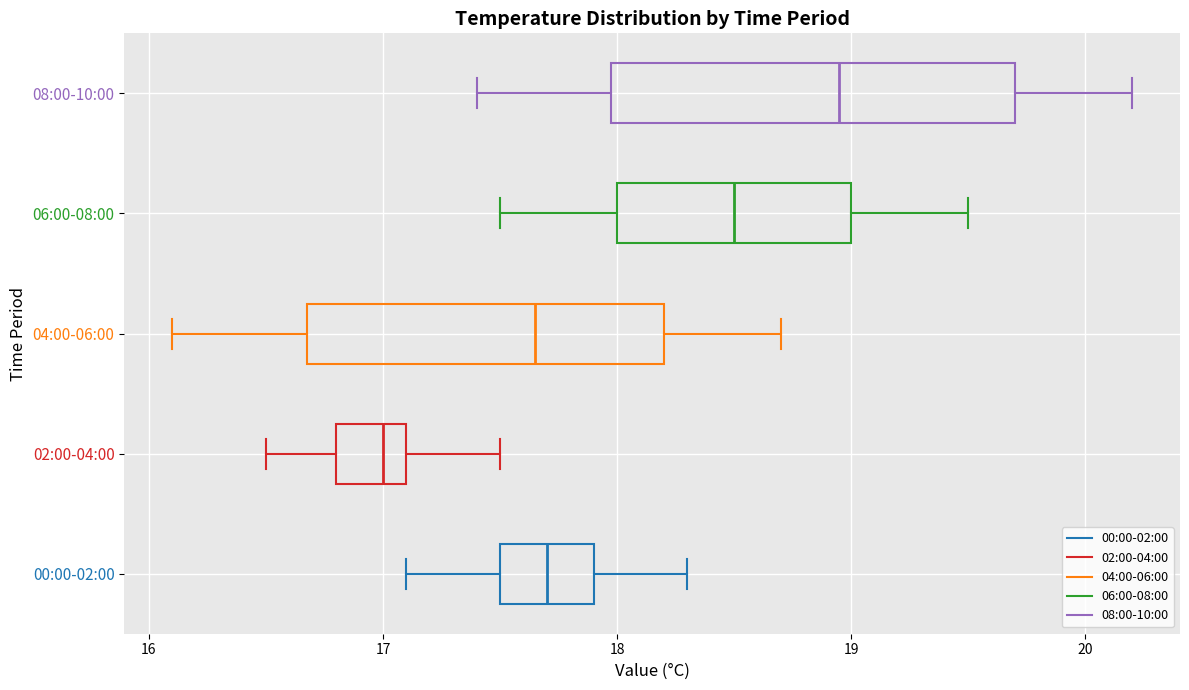

Reading bottom to top, read every box against the x-axis: the position of its median line, the range the box covers, and the ends of its whiskers. The values are not printed on the chart, so give them approximately, as read against the axis.

00:00-02:00: median 17.7, box 17.5 to 17.9, whiskers 17.1 to 18.3
02:00-04:00: median 17.0, box 16.8 to 17.1, whiskers 16.5 to 17.5
04:00-06:00: median 17.7, box 16.7 to 18.2, whiskers 16.1 to 18.7
06:00-08:00: median 18.5, box 18.0 to 19.0, whiskers 17.5 to 19.5
08:00-10:00: median 19.0, box 18.0 to 19.7, whiskers 17.4 to 20.2